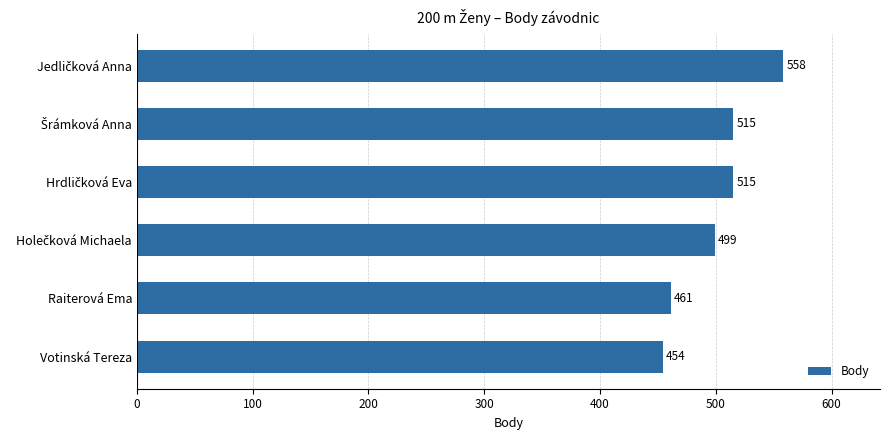

What is the sum of all values?

3002